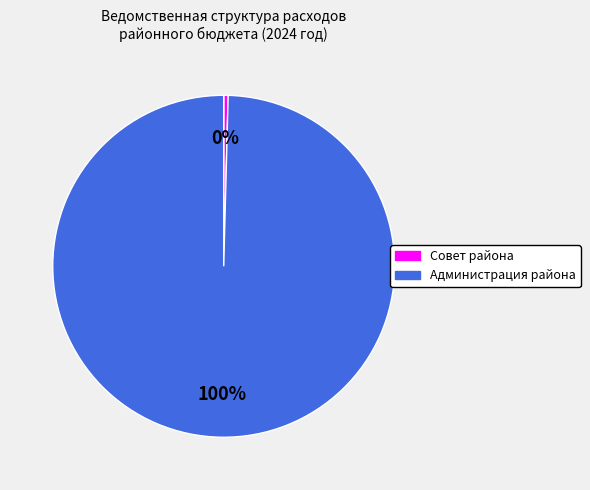

Does any single category account for the majority?

Yes